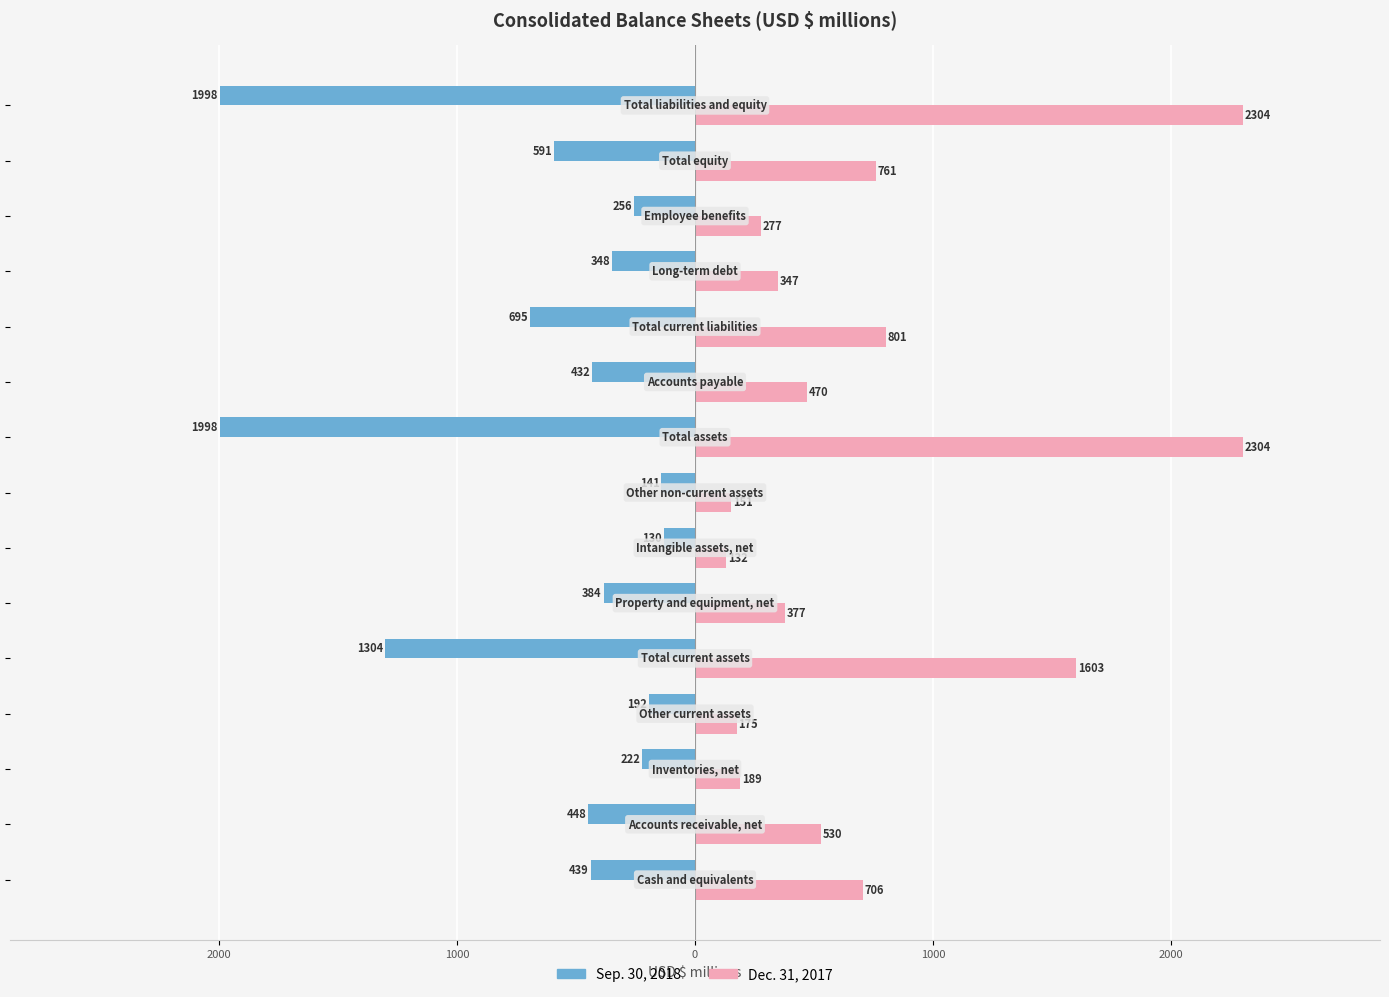

What are all the series names shown in the legend?

Sep. 30, 2018, Dec. 31, 2017